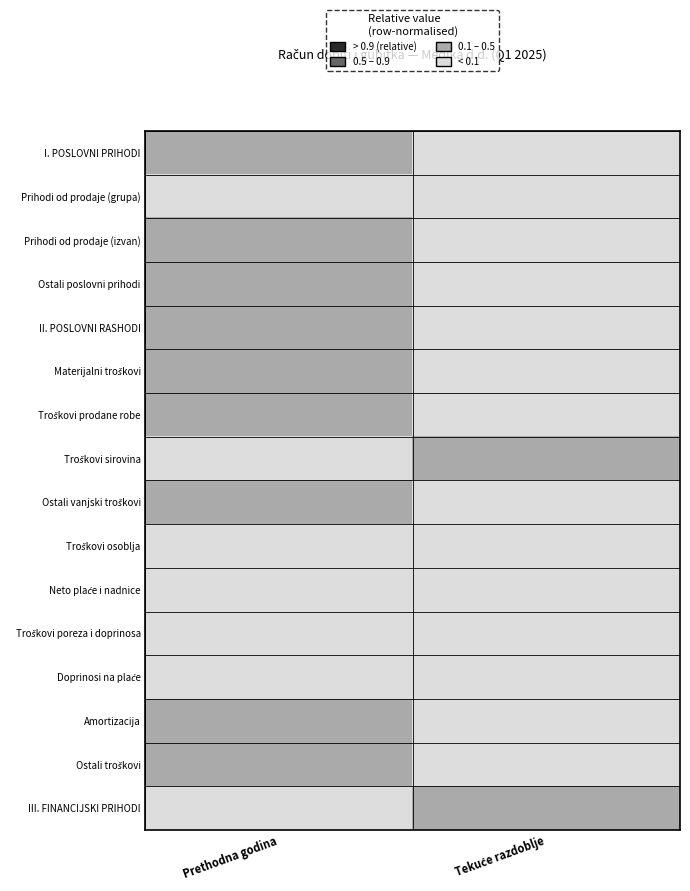

List the series in order of their peak value, lowest first.

I. POSLOVNI PRIHODI, Prihodi od prodaje (grupa), Prihodi od prodaje (izvan), Ostali poslovni prihodi, II. POSLOVNI RASHODI, Materijalni troškovi, Troškovi prodane robe, Troškovi sirovina, Ostali vanjski troškovi, Troškovi osoblja, Neto plaće i nadnice, Troškovi poreza i doprinosa, Doprinosi na plaće, Amortizacija, Ostali troškovi, III. FINANCIJSKI PRIHODI